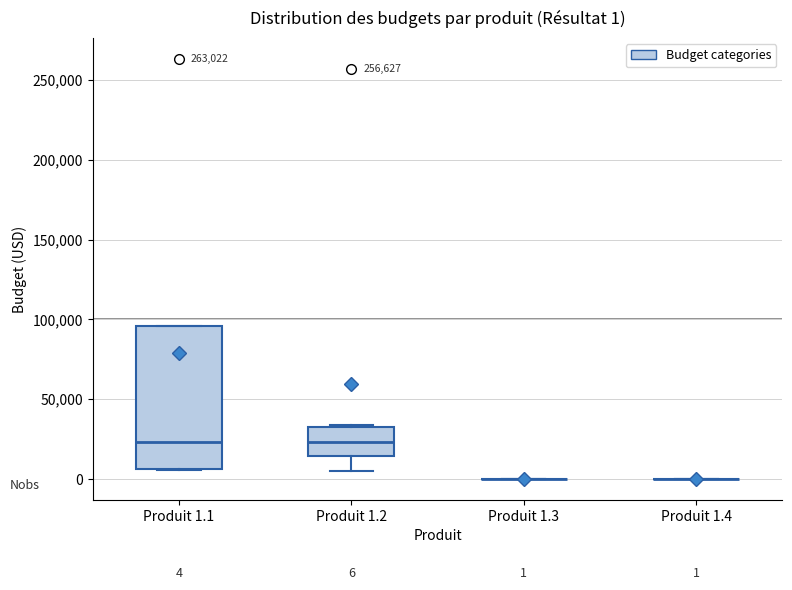

Comparing the boxes themselves (not the whiskers), which one is the tallest?

Produit 1.1